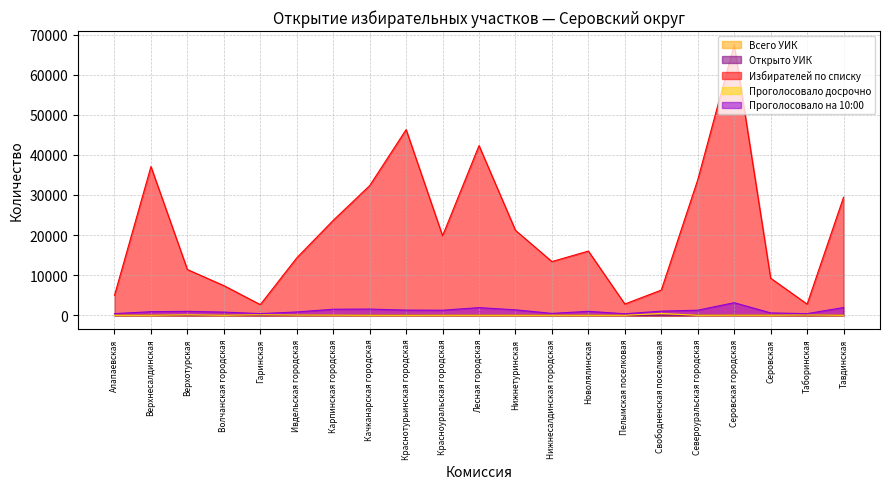

Reading right to left, extract all data points from this chart.

Всего УИК: 35	9	18	58	25	5	4	22	10	19	24	19	42	20	17	15	13	5	20	30	15
Открыто УИК: 35	9	18	58	25	5	4	22	10	19	24	19	42	20	17	15	13	5	20	30	15
Избирателей по списку: 29444	2791	9260	67492	33796	6292	2815	16017	13397	21187	42305	19829	46304	32326	23672	14325	2665	7401	11410	37084	4980
Проголосовало досрочно: 3	71	11	29	0	463	0	0	0	0	0	0	0	0	33	52	140	0	117	0	0
Проголосовало на 10:00: 1944	416	599	3147	1275	1039	386	991	478	1369	1918	1271	1300	1553	1515	835	427	800	988	901	426